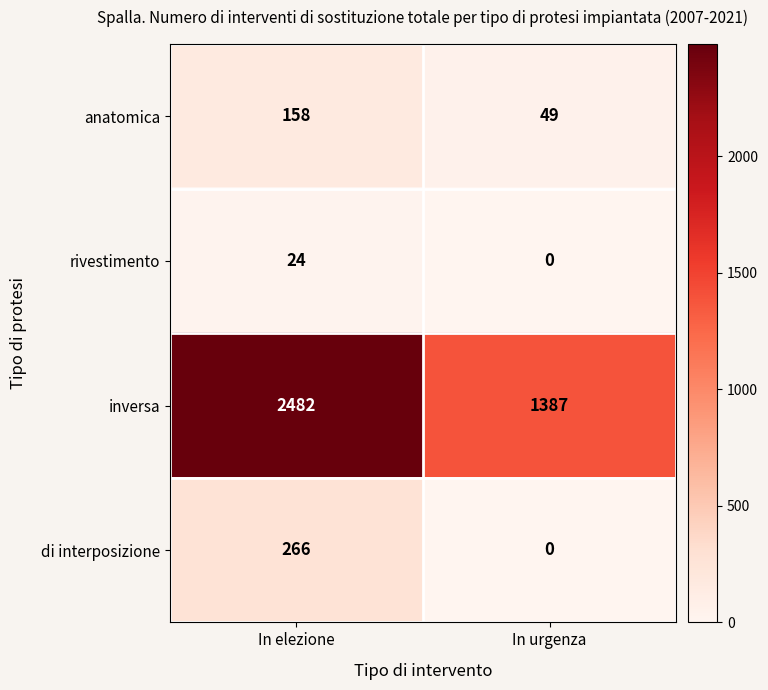

Is it true that inversa equals 2263 at In urgenza?

False